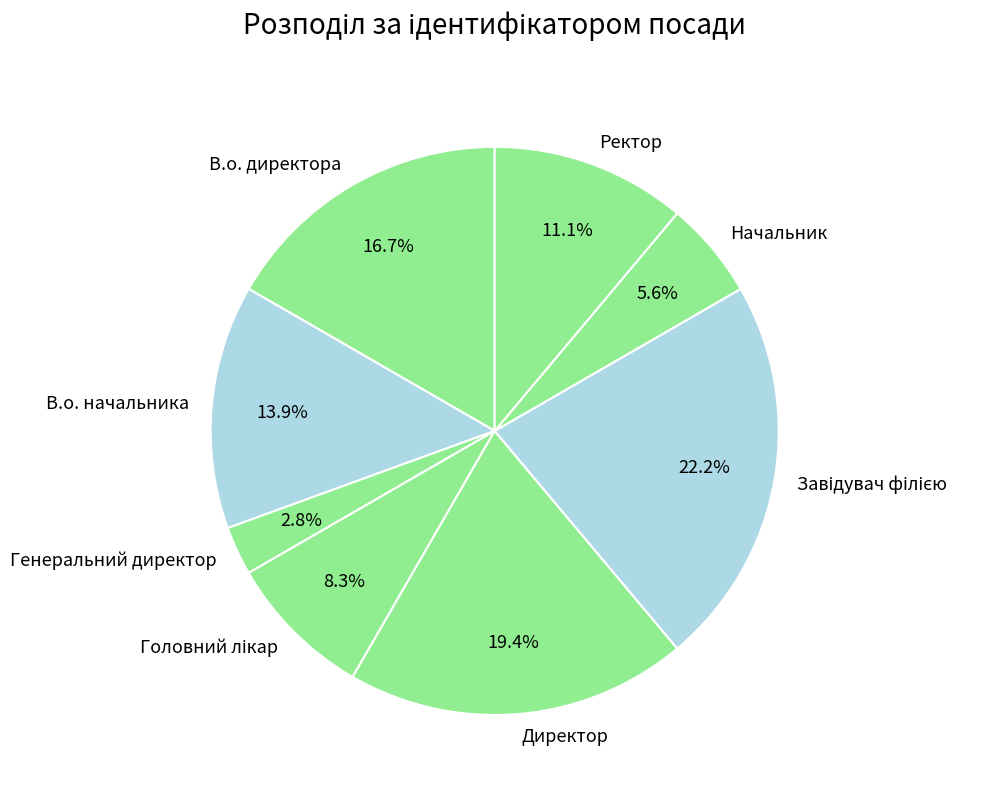

Which category has the smallest portion of the pie?

Генеральний директор